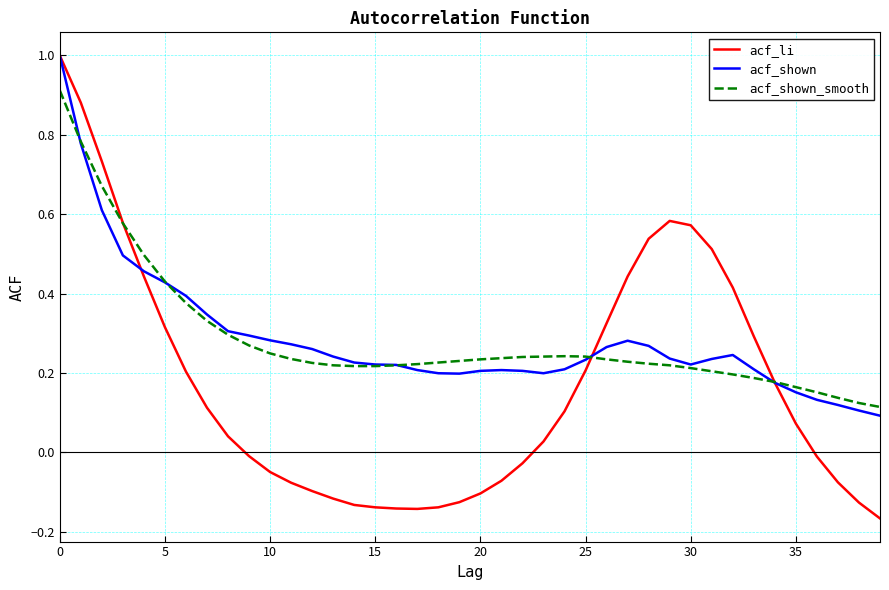

What are all the series names shown in the legend?

acf_li, acf_shown, acf_shown_smooth